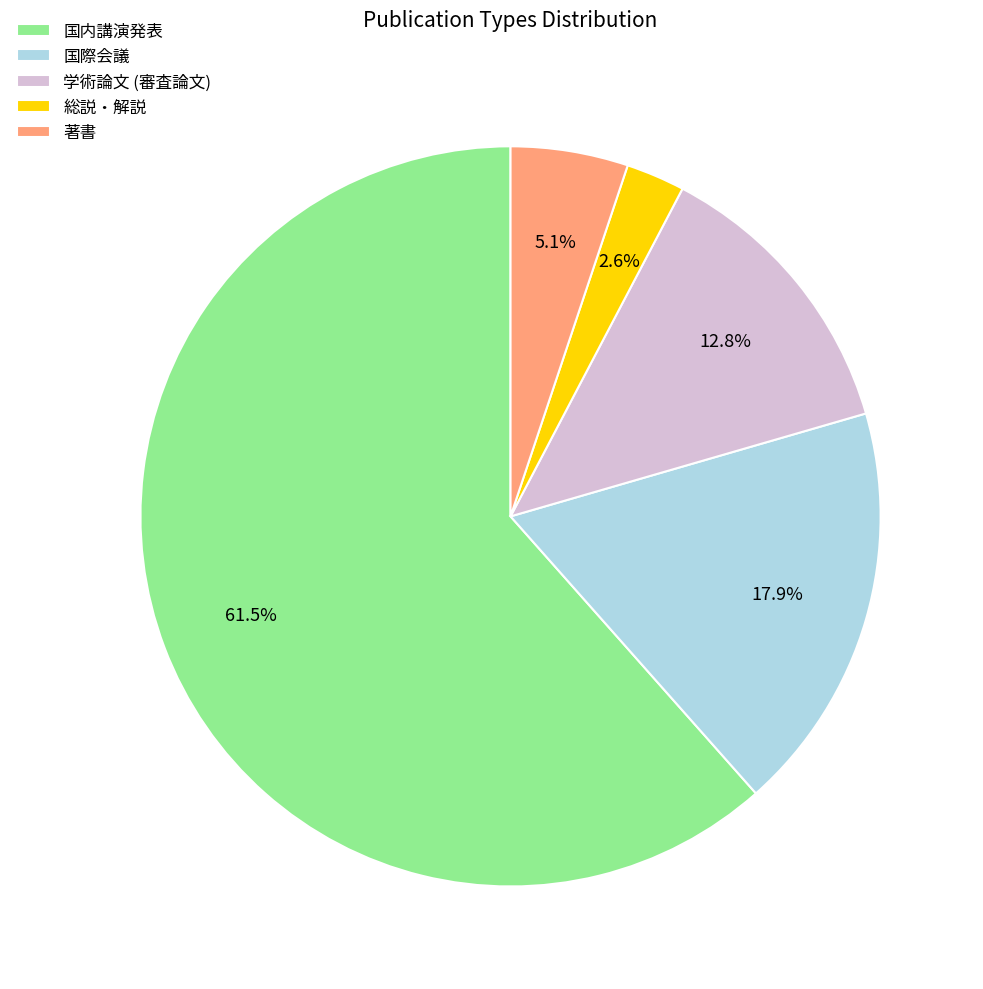

Rank the categories by value from lowest to highest.

総説・解説, 著書, 学術論文 (審査論文), 国際会議, 国内講演発表